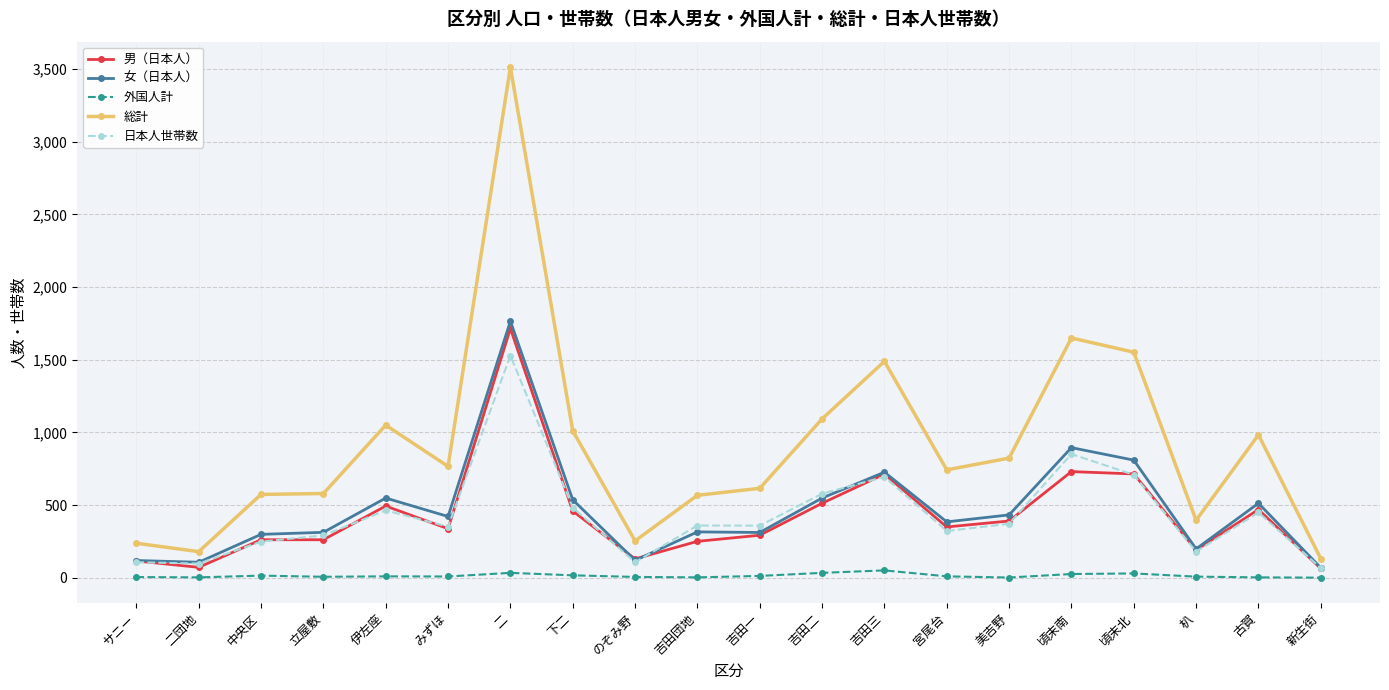

What is the difference between the maximum and minimum values in the 外国人計 series?

50